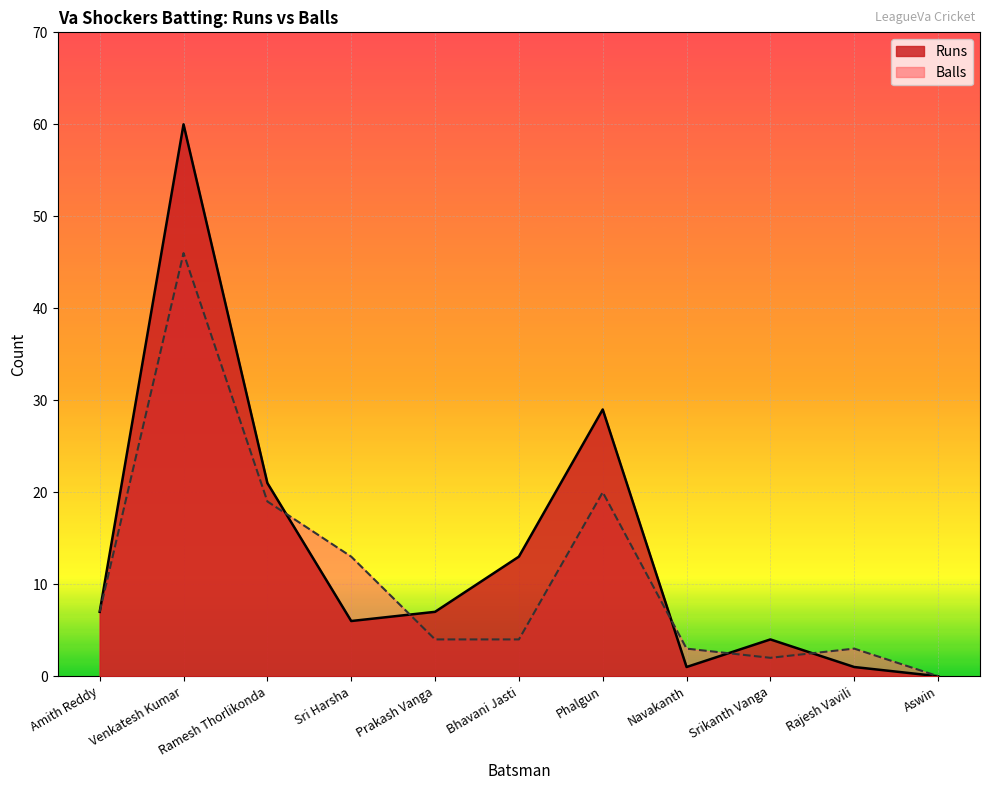

How many lines are shown in the chart?

2